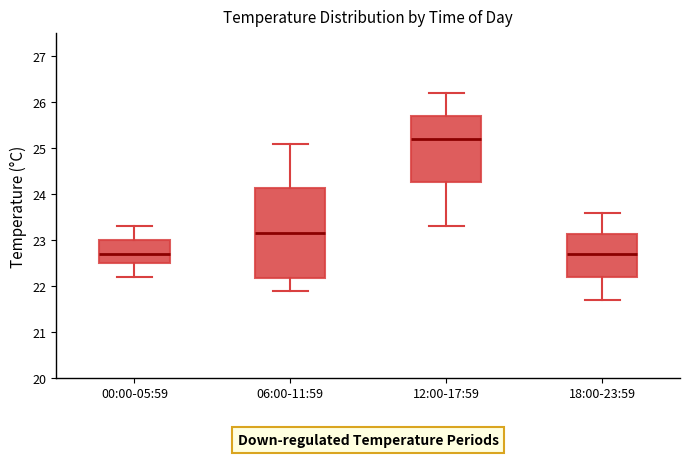

Which box's median line is the highest?

12:00-17:59